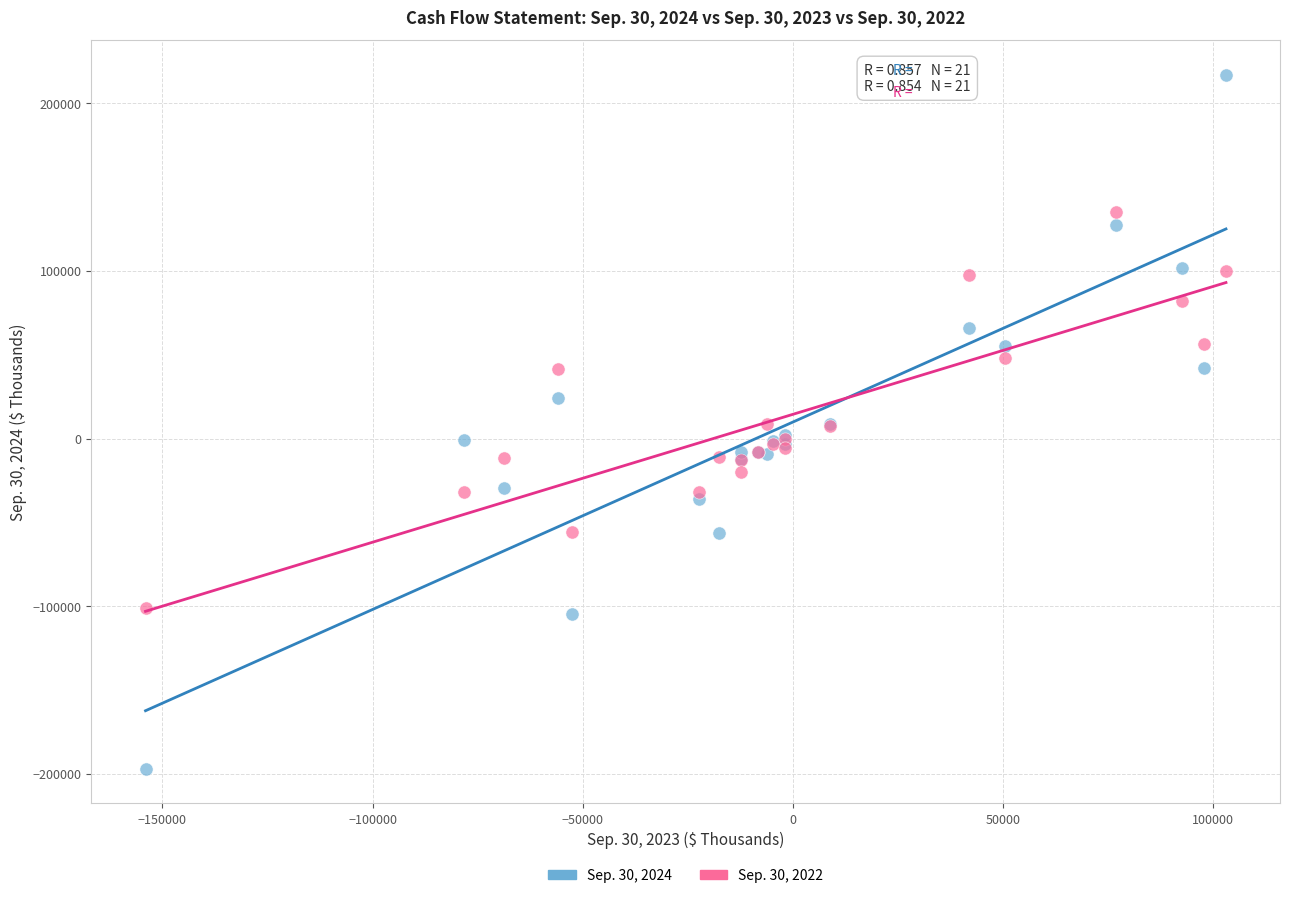

Which series has the largest Y range (max minus min)?

Sep. 30, 2024